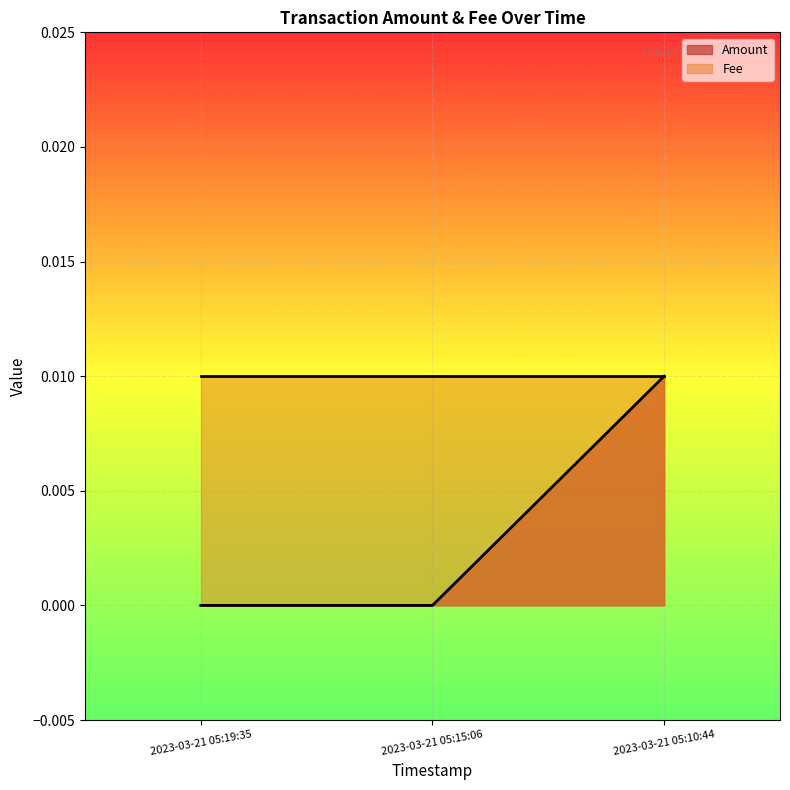

The Amount series shows 0.0 at 2023-03-21 05:15:06. True or false?

True